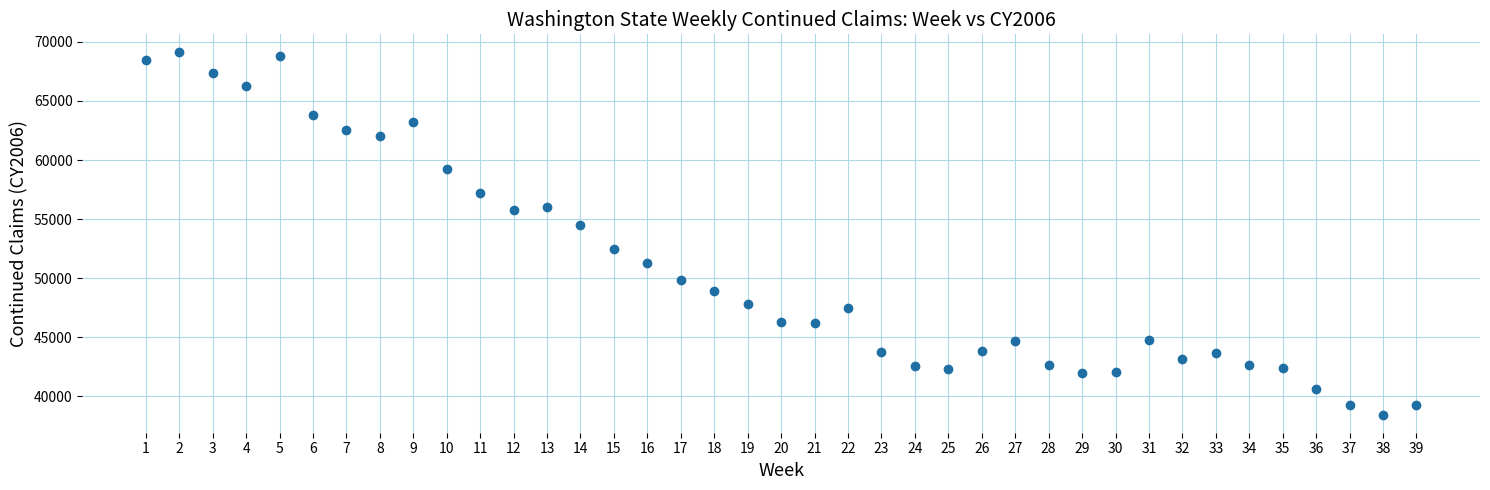

What is the range of X values (max minus min)?

38